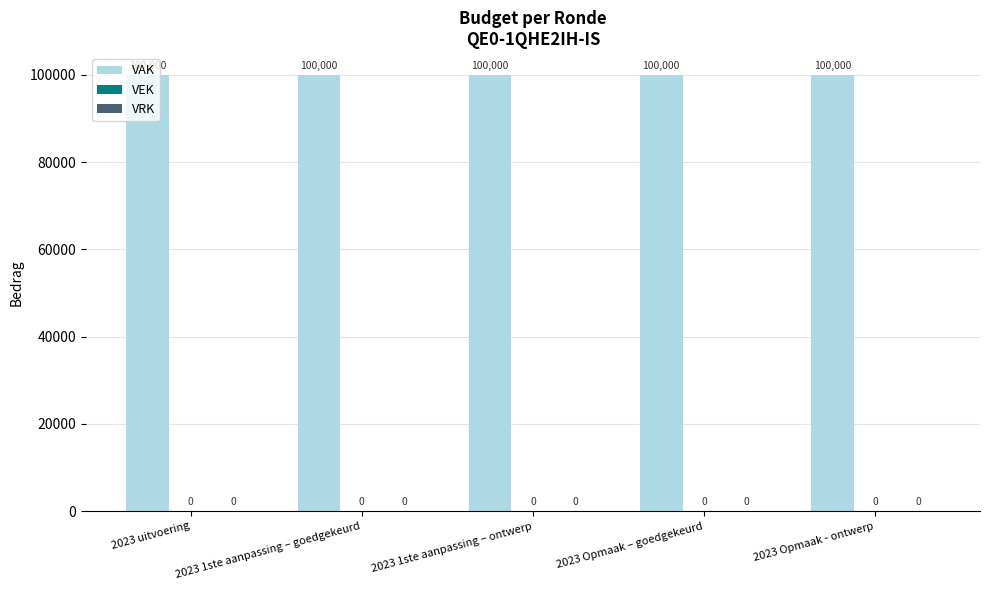

Count the number of data series in this chart.

3